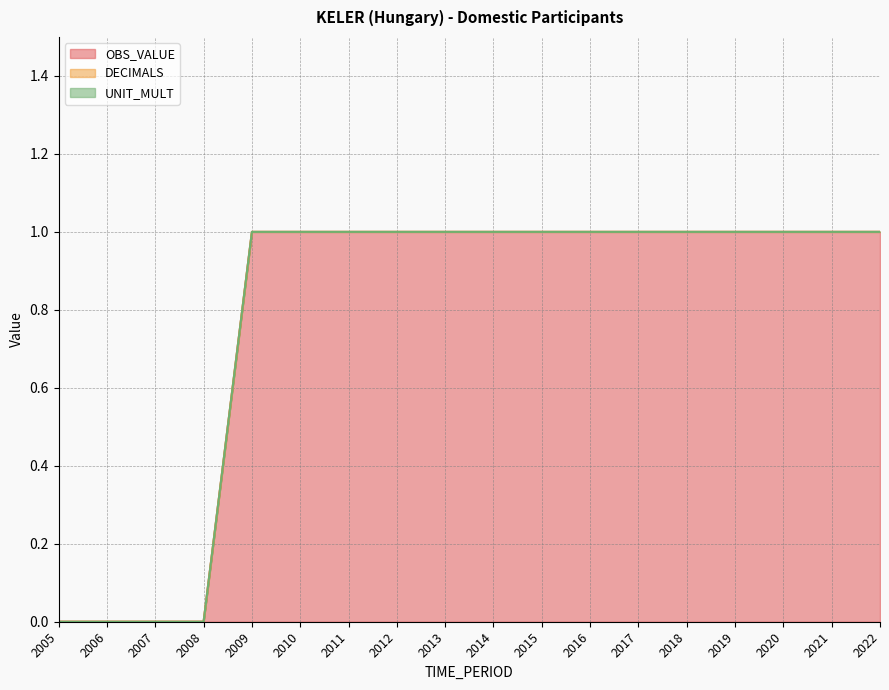

Which series has the largest range (max minus min)?

OBS_VALUE